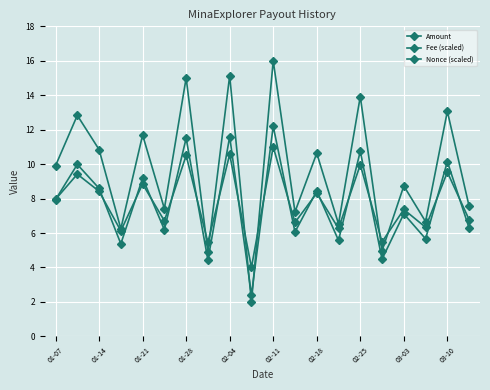

Is this an area chart (filled region under the line)?

No